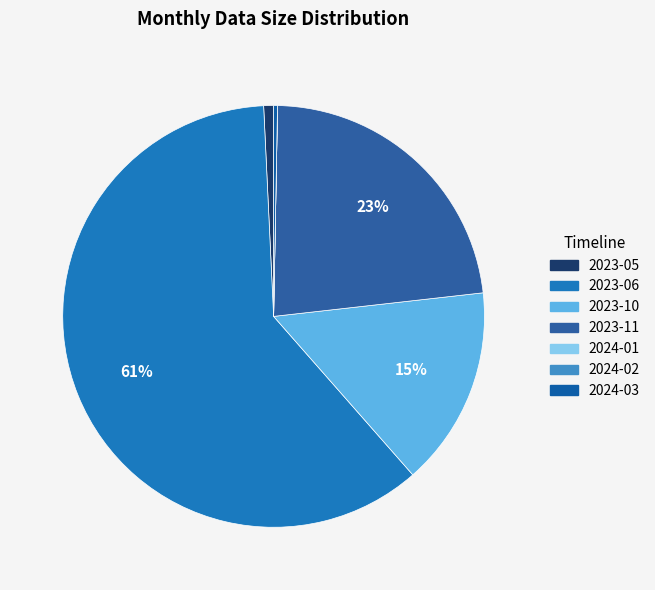

Rank the categories by value from lowest to highest.

2024-01, 2024-02, 2024-03, 2023-05, 2023-10, 2023-11, 2023-06